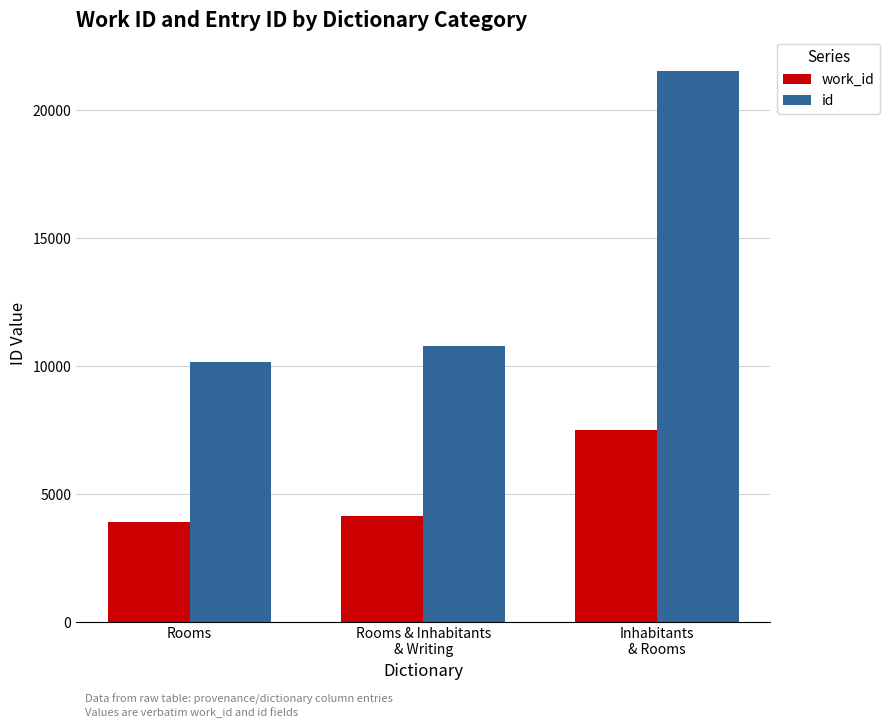

At which label is id closest to 15845?

Rooms & Inhabitants
& Writing